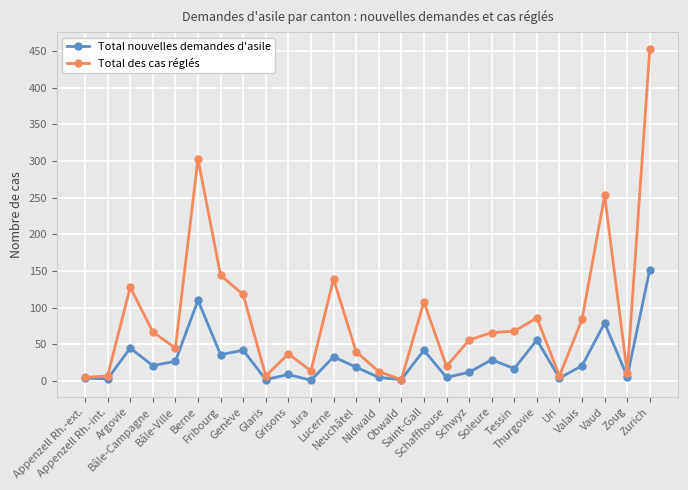

How many categories are shown in the chart?

26